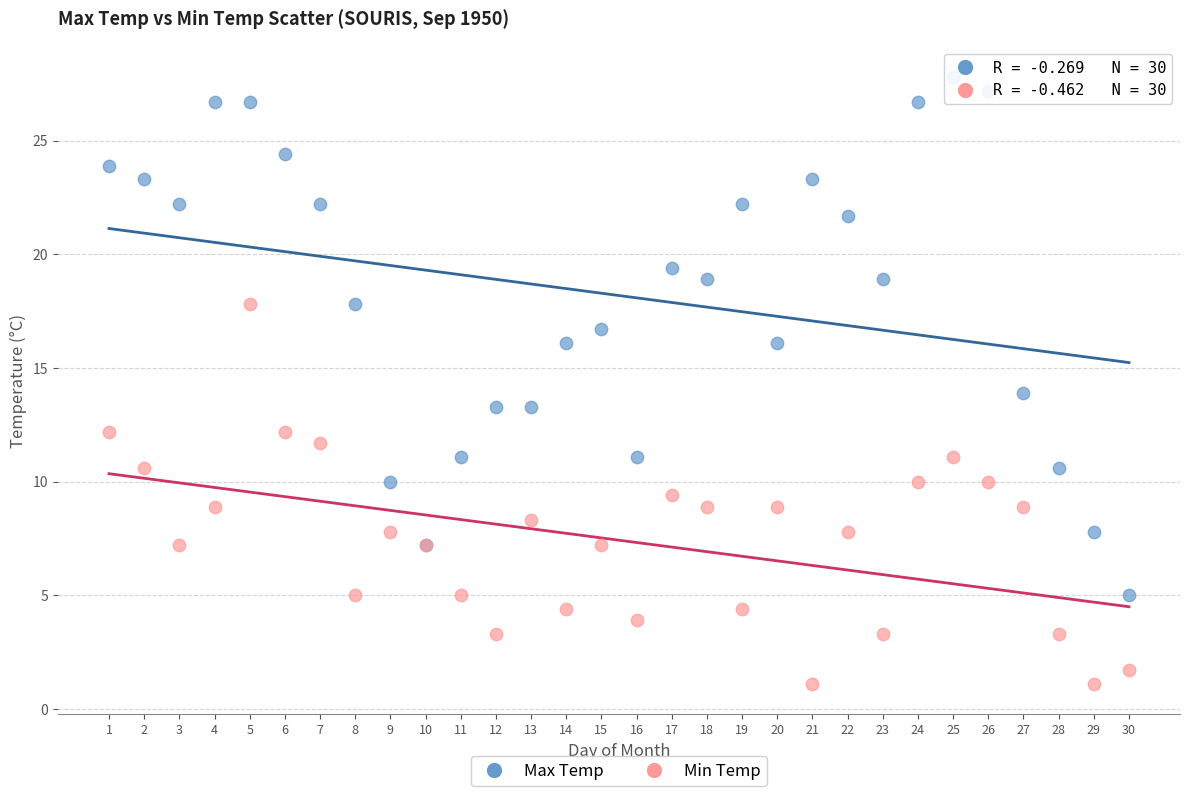

Which series contains the lowest Y value?

Min Temp